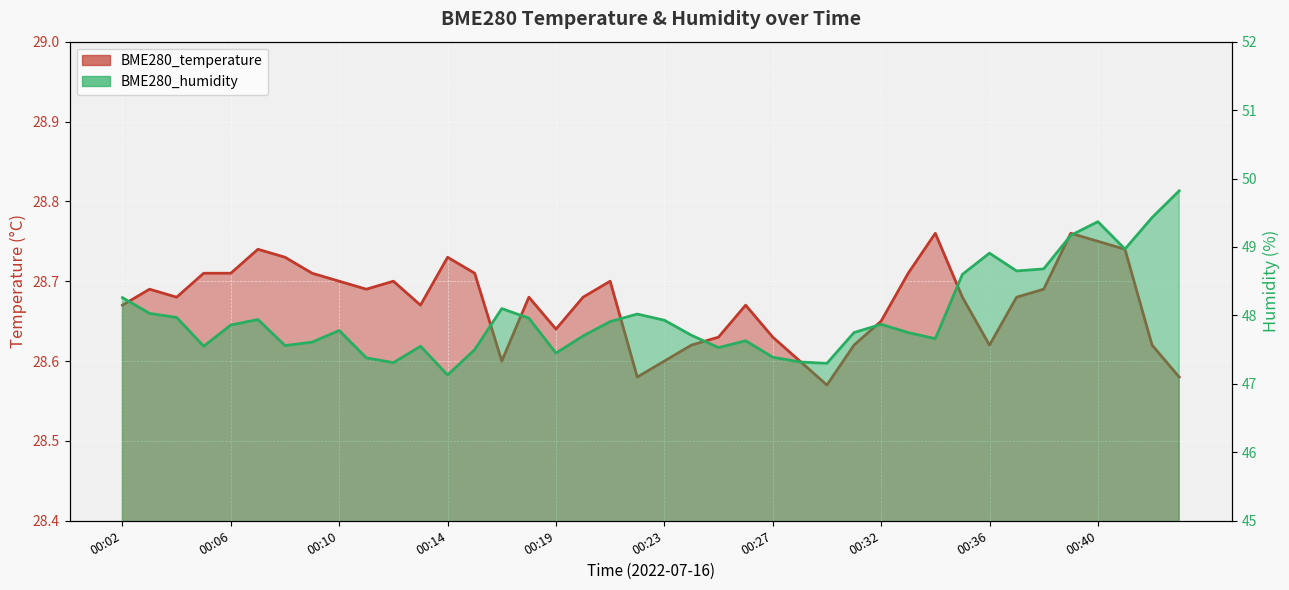

Reading left to right, what are all the values shown in this chart?

BME280_temperature: 00:02=28.7	00:03=28.7	00:04=28.7	00:05=28.7	00:06=28.7	00:07=28.7	00:08=28.7	00:09=28.7	00:10=28.7	00:11=28.7	00:12=28.7	00:13=28.7	00:14=28.7	00:15=28.7	00:16=28.6	00:17=28.7	00:19=28.6	00:20=28.7	00:21=28.7	00:22=28.6	00:23=28.6	00:24=28.6	00:25=28.6	00:26=28.7	00:27=28.6	00:28=28.6	00:29=28.6	00:30=28.6	00:32=28.6	00:33=28.7	00:34=28.8	00:35=28.7	00:36=28.6	00:37=28.7	00:38=28.7	00:39=28.8	00:40=28.8	00:41=28.7	00:42=28.6	00:43=28.6
BME280_humidity: 00:02=48.3	00:03=48.0	00:04=48.0	00:05=47.5	00:06=47.9	00:07=47.9	00:08=47.6	00:09=47.6	00:10=47.8	00:11=47.4	00:12=47.3	00:13=47.5	00:14=47.1	00:15=47.5	00:16=48.1	00:17=48.0	00:19=47.5	00:20=47.7	00:21=47.9	00:22=48.0	00:23=47.9	00:24=47.7	00:25=47.5	00:26=47.6	00:27=47.4	00:28=47.3	00:29=47.3	00:30=47.8	00:32=47.9	00:33=47.8	00:34=47.7	00:35=48.6	00:36=48.9	00:37=48.6	00:38=48.7	00:39=49.2	00:40=49.4	00:41=49.0	00:42=49.4	00:43=49.8